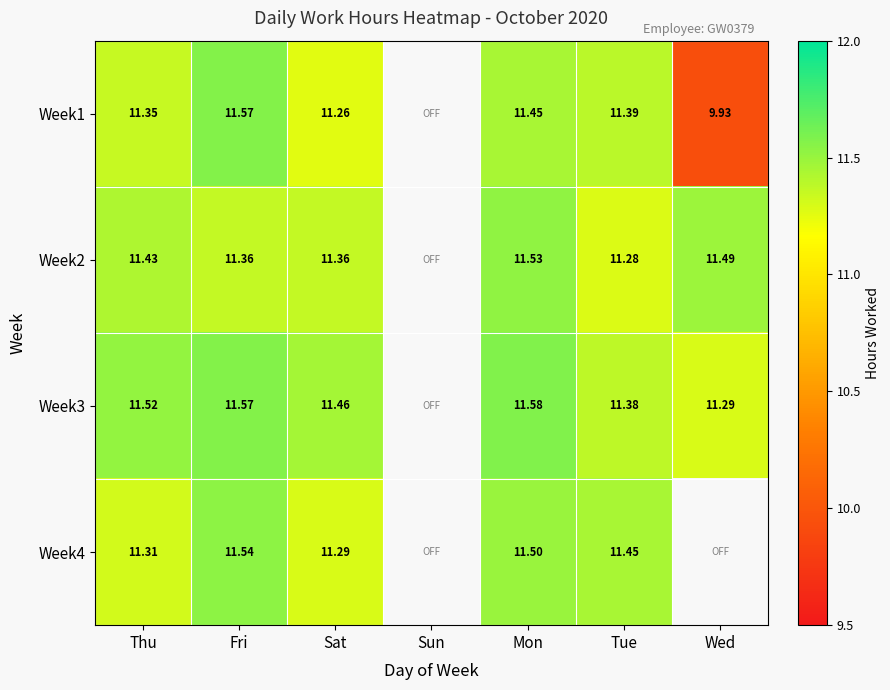

How many data points does each series have?

7